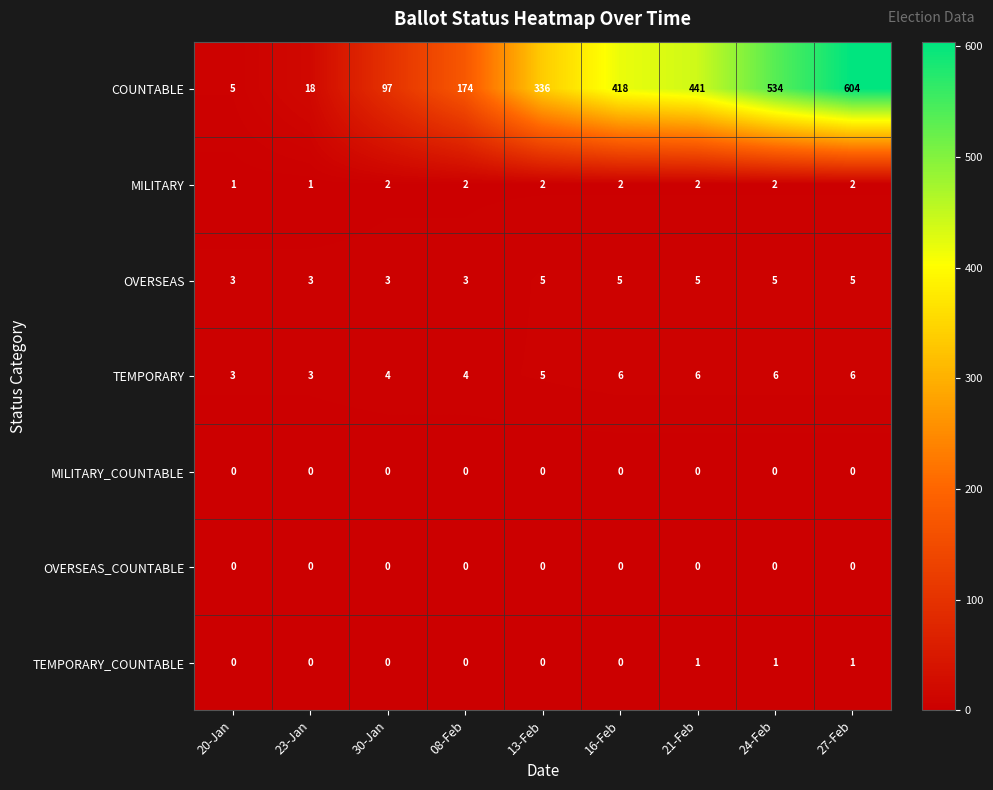

What is the difference between the highest and lowest values at 16-Feb?

418